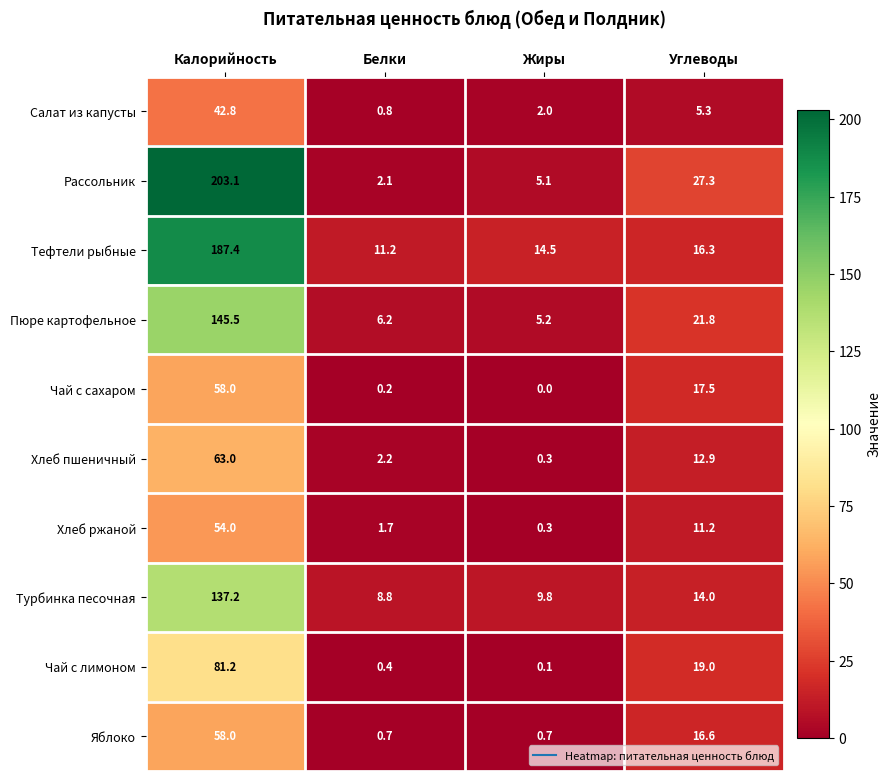

What is the total value across all series at Белки?

34.3